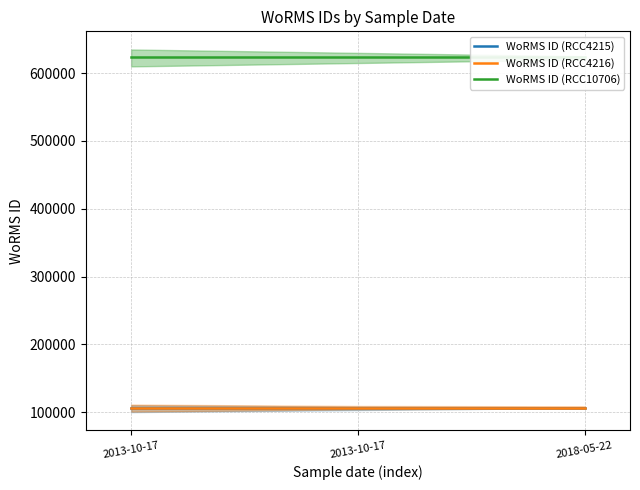

How many categories are shown in the chart?

3